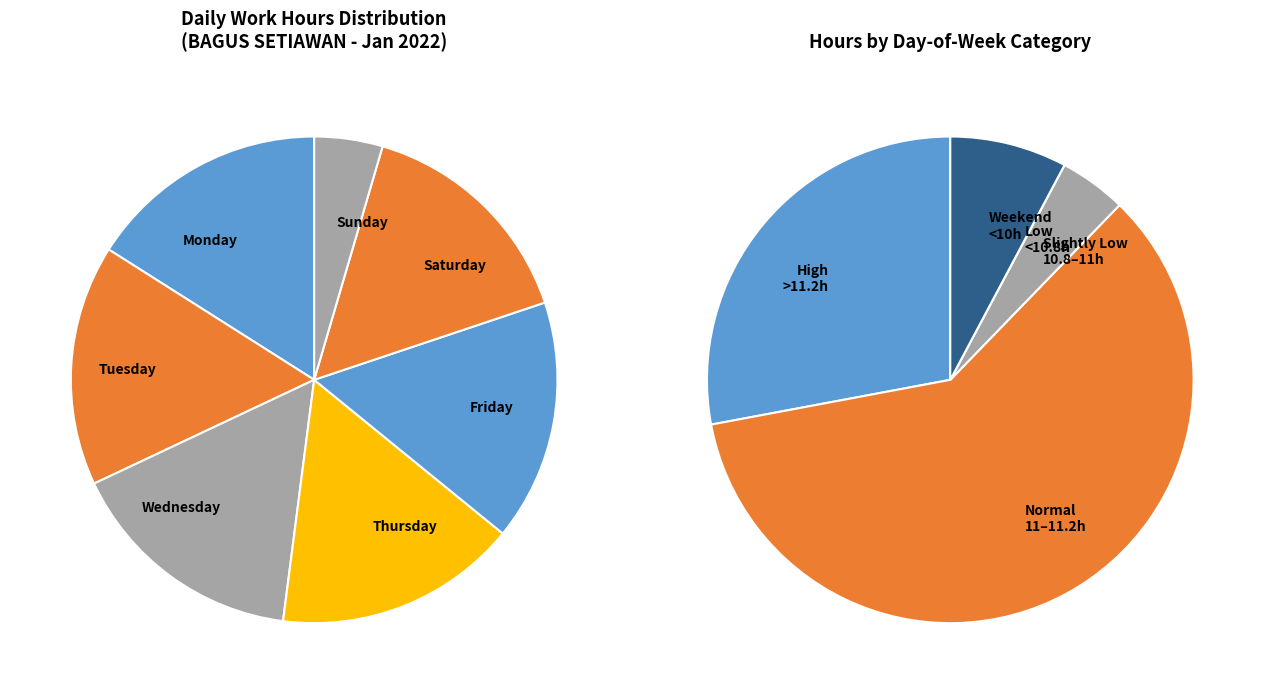

True or false: 23-Sun accounts for 4% of the total.

True